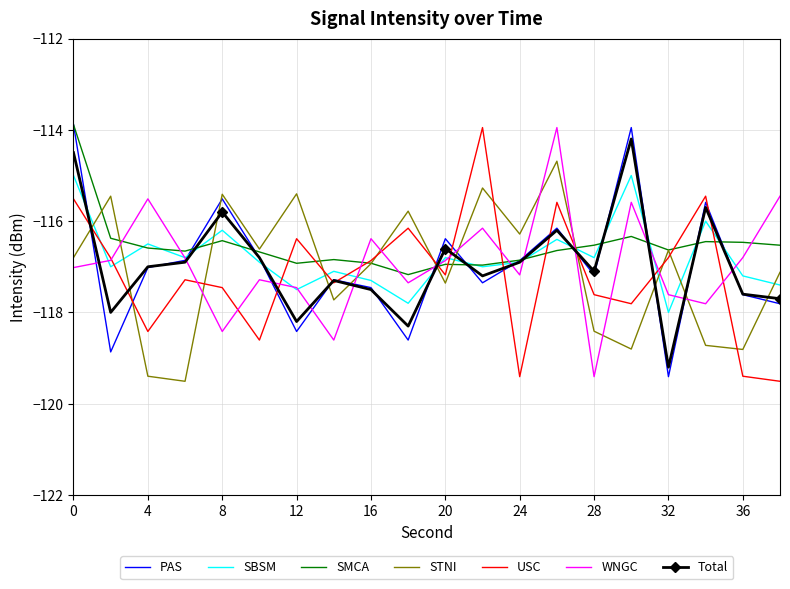

What is the maximum value shown in the chart?

-113.9